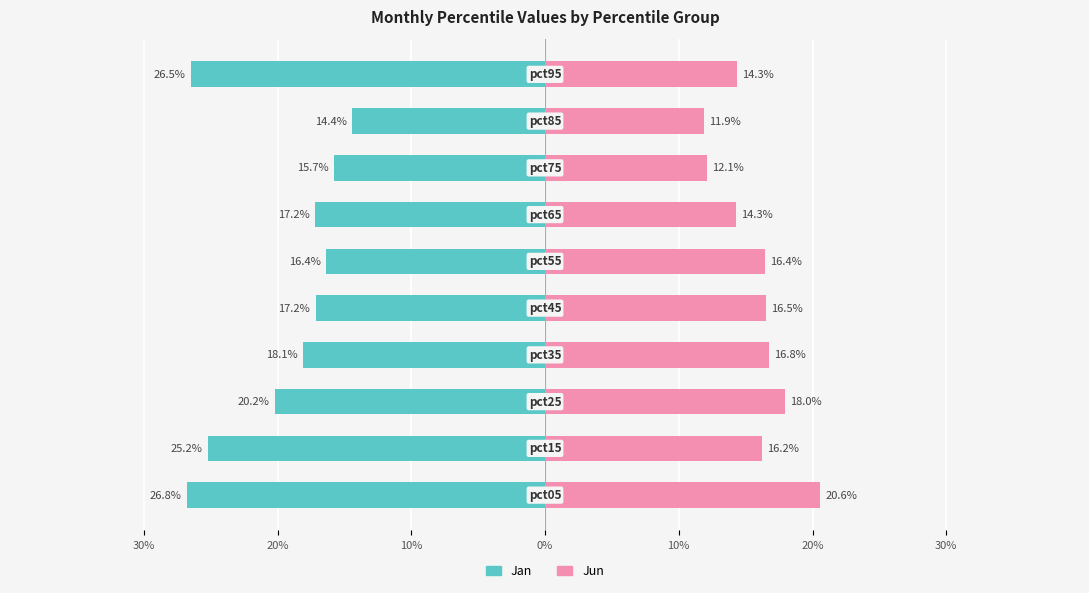

What is the sum of all Jan values?

-2.0